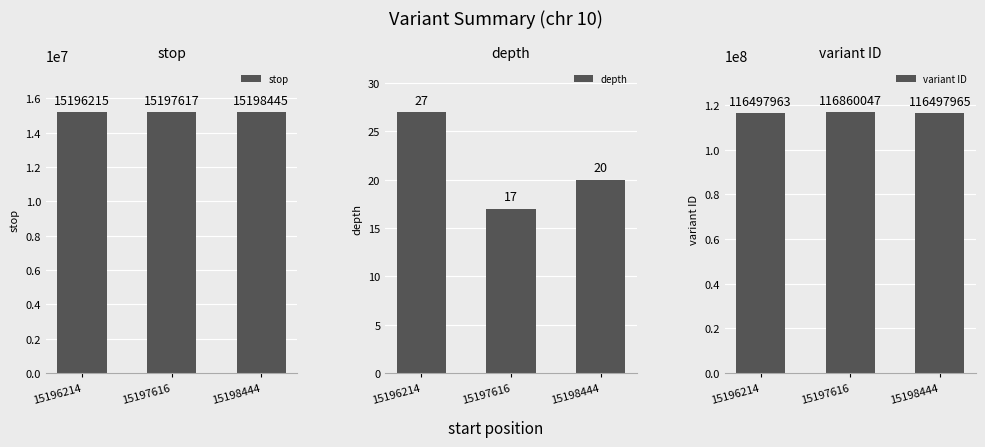

What is the value of the variant ID bar at the 1st from the left?

116497963